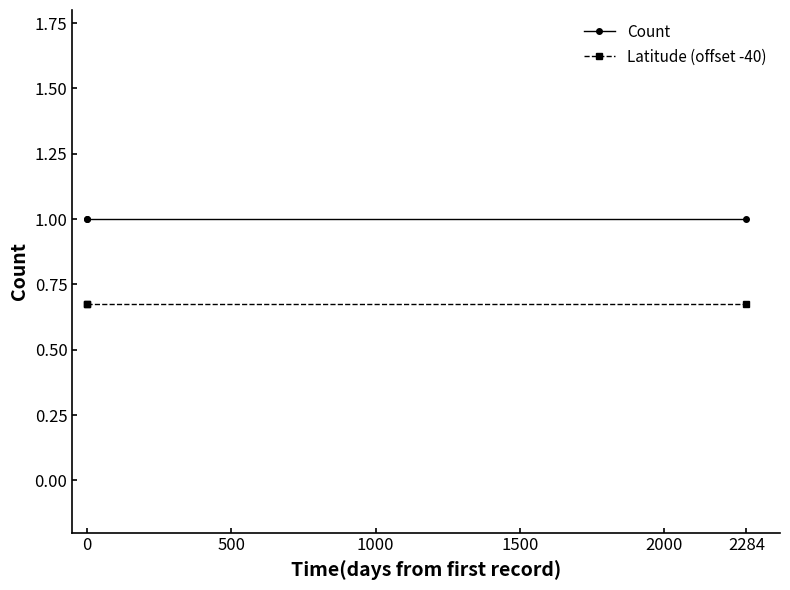

What is the sum of all Count values?

3.0